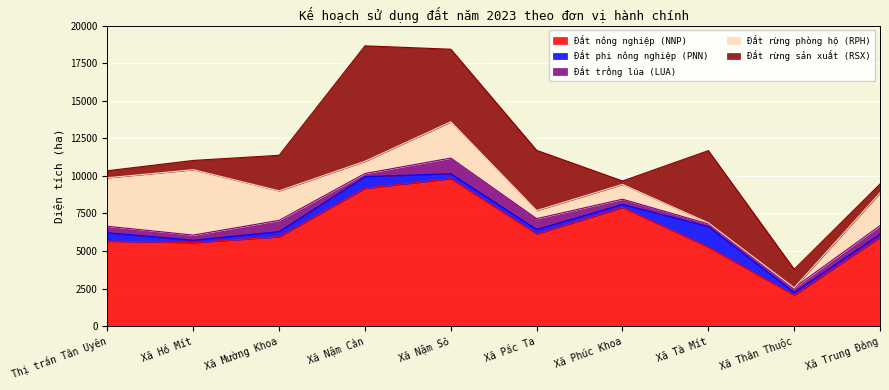

The value of Đất phi nông nghiệp (PNN) at Xã Thân Thuộc is 189.3. True or false?

True